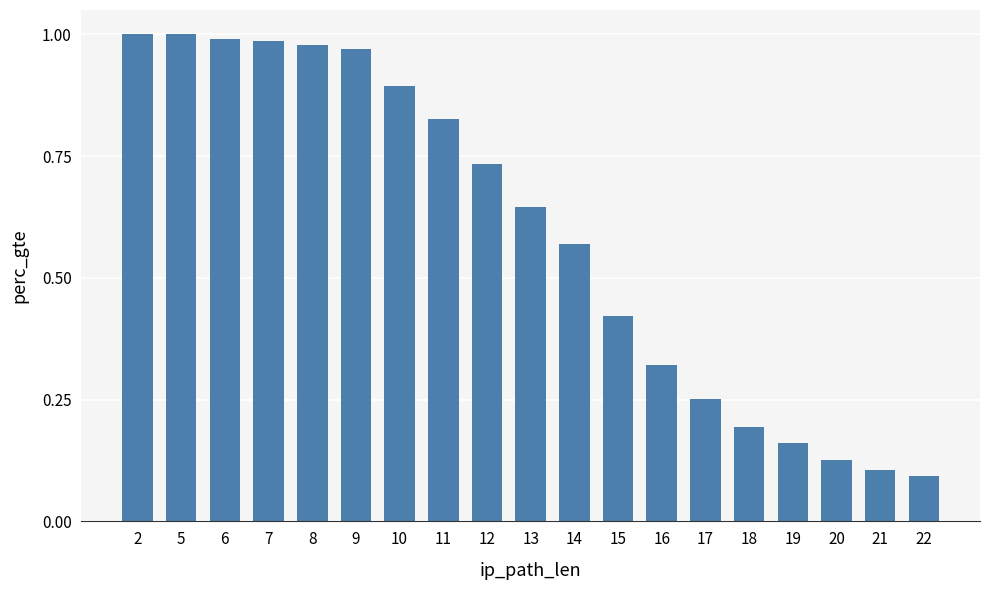

Where is the data nearest to the value 0?

22